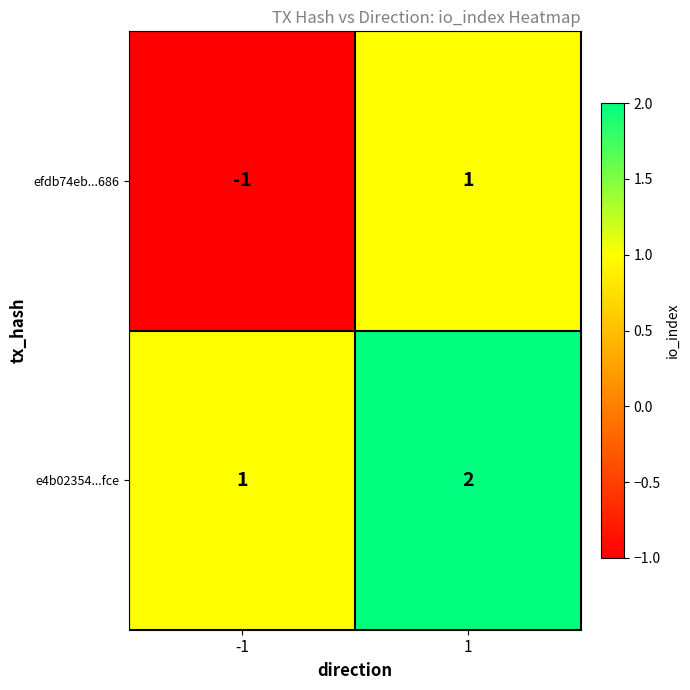

How many values in the e4b02354...fce series are below 2?

1